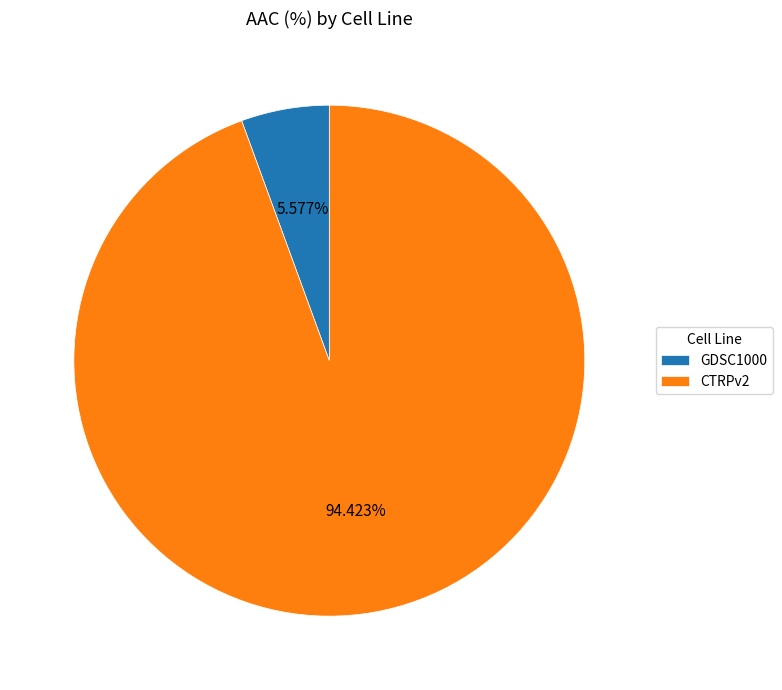

How many segments does this pie chart have?

2